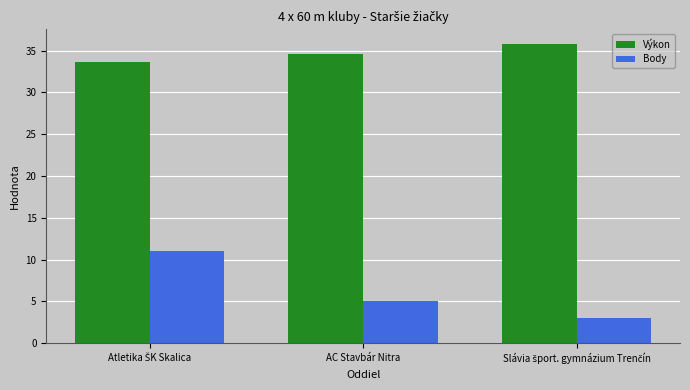

What is the difference between the maximum and second lowest values in the Body series?

6.0